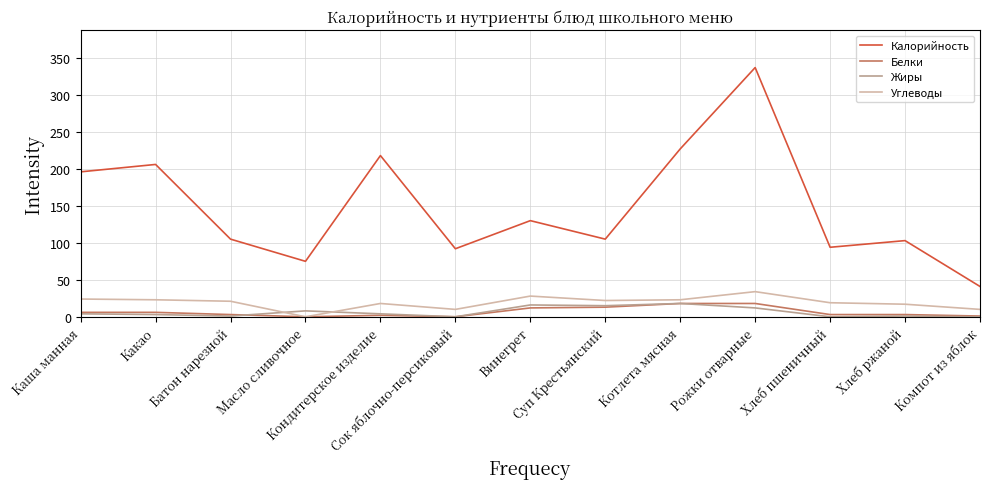

What position from the right is Суп Крестьянский?

6